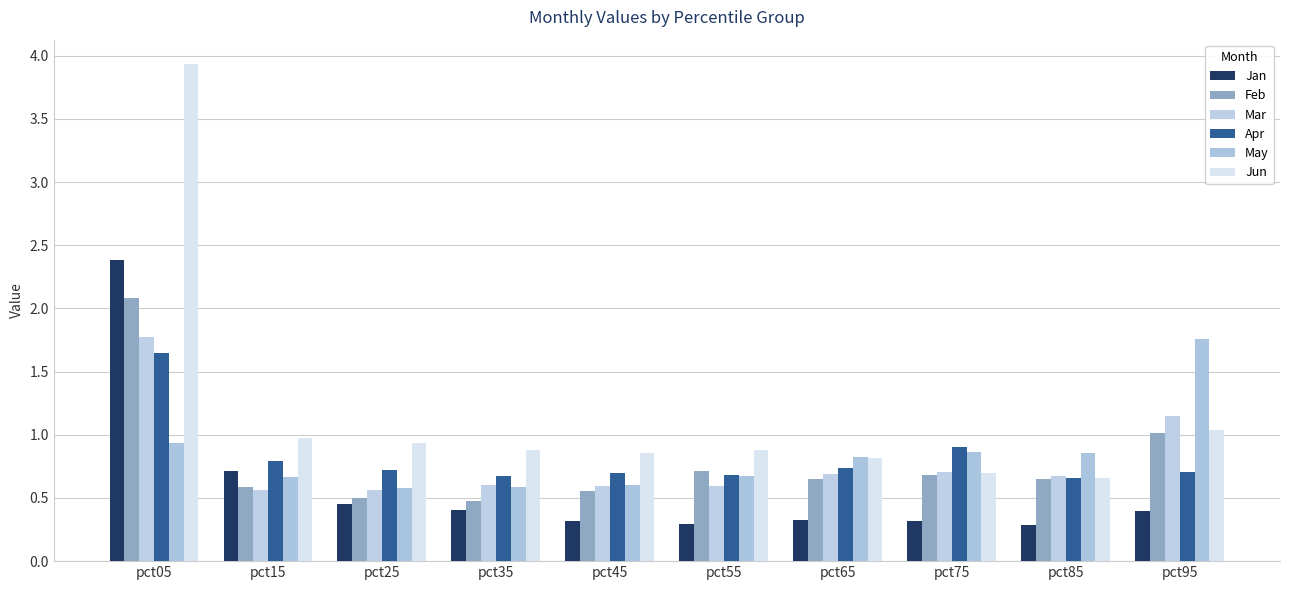

At how many categories does at least one series exceed 2?

1